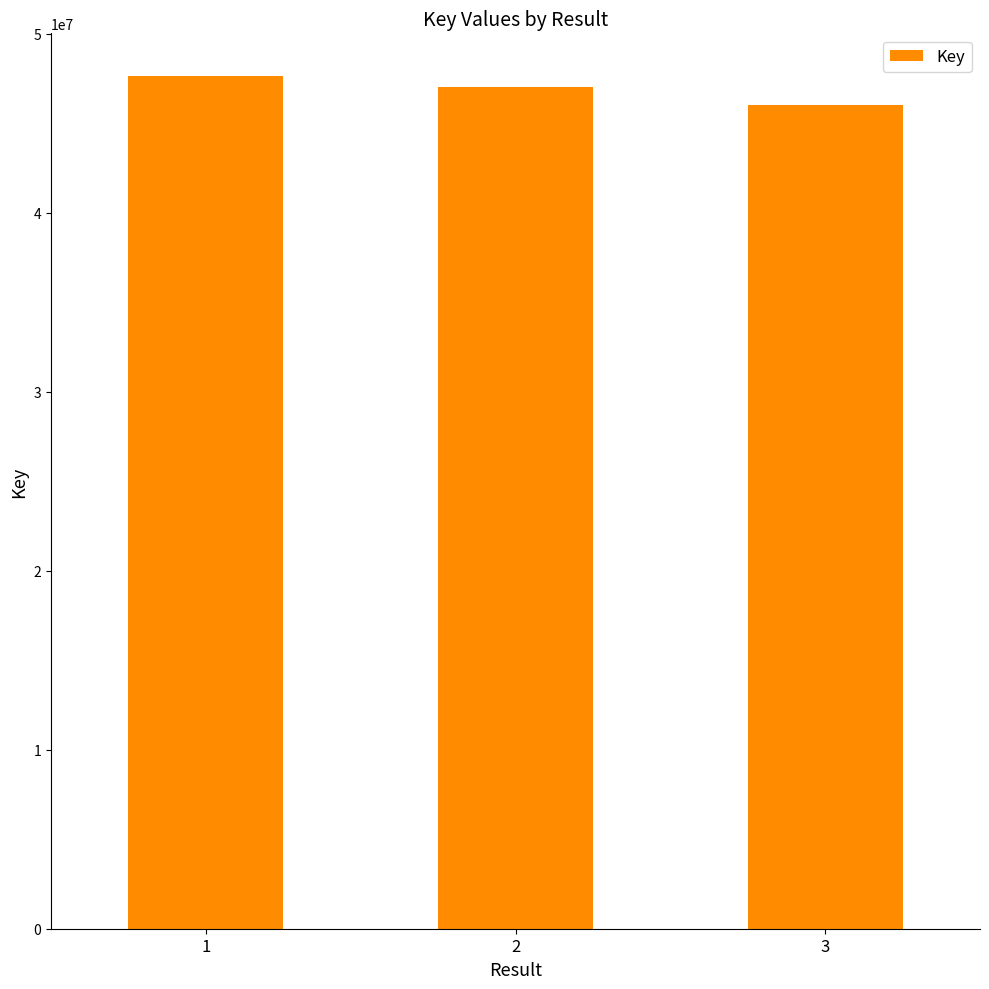

The value at 3 is 45985527. True or false?

True